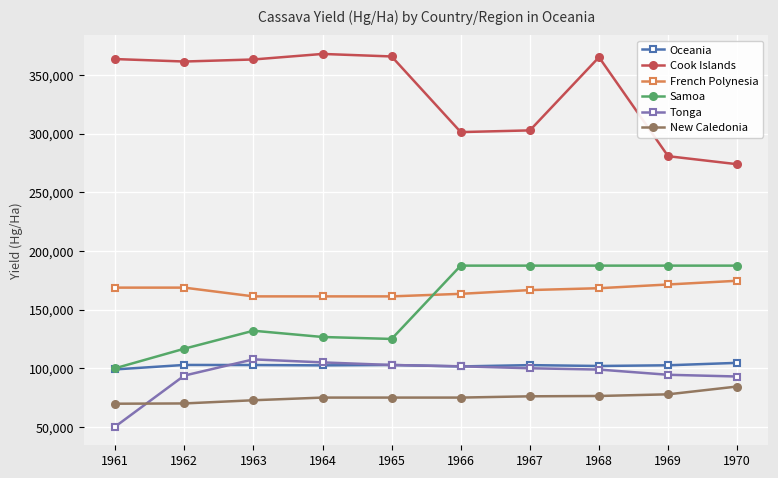

Which series has the widest spread of values?

Cook Islands